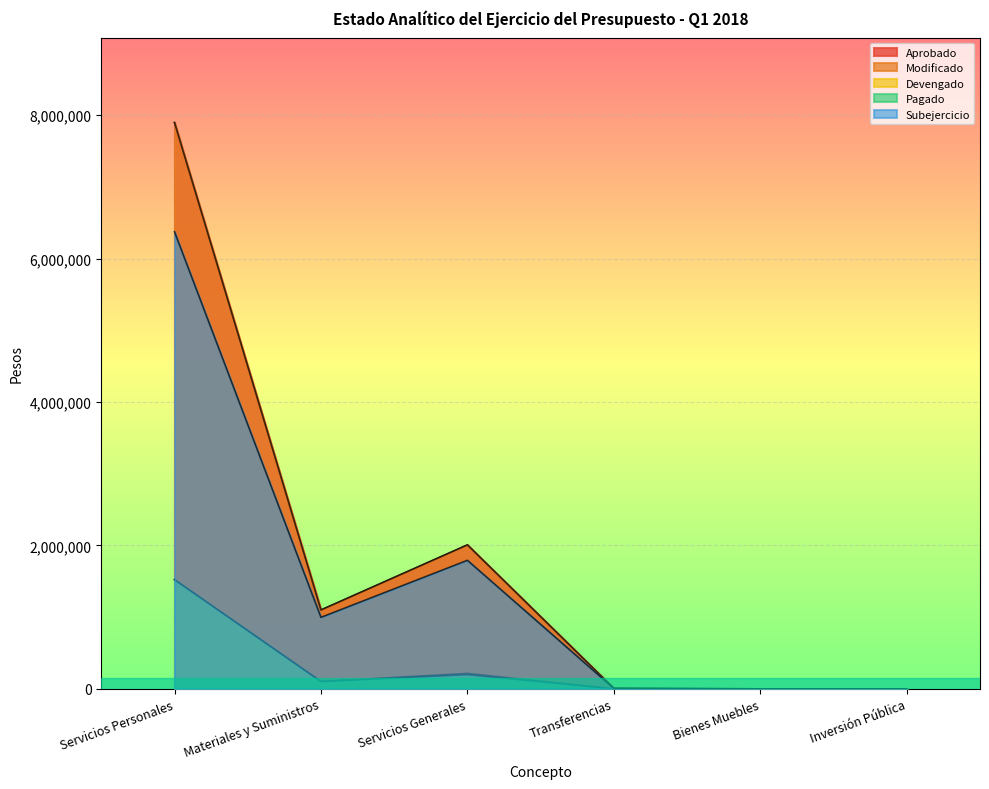

In Devengado, how many points are higher than both neighbors (excluding endpoints)?

1